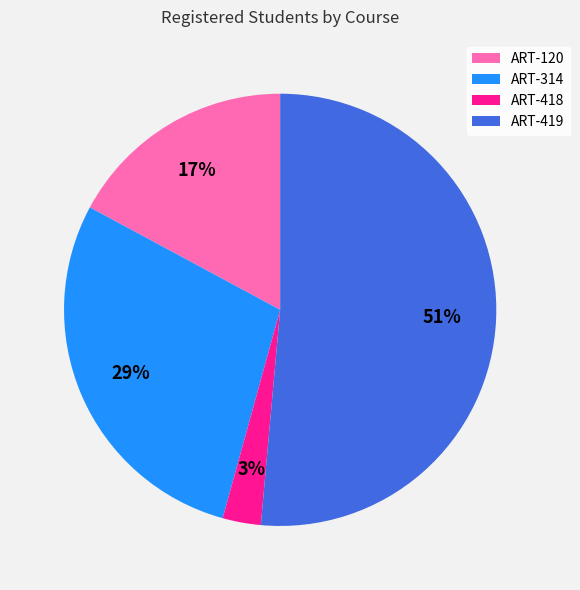

What is the majority slice?

ART-419